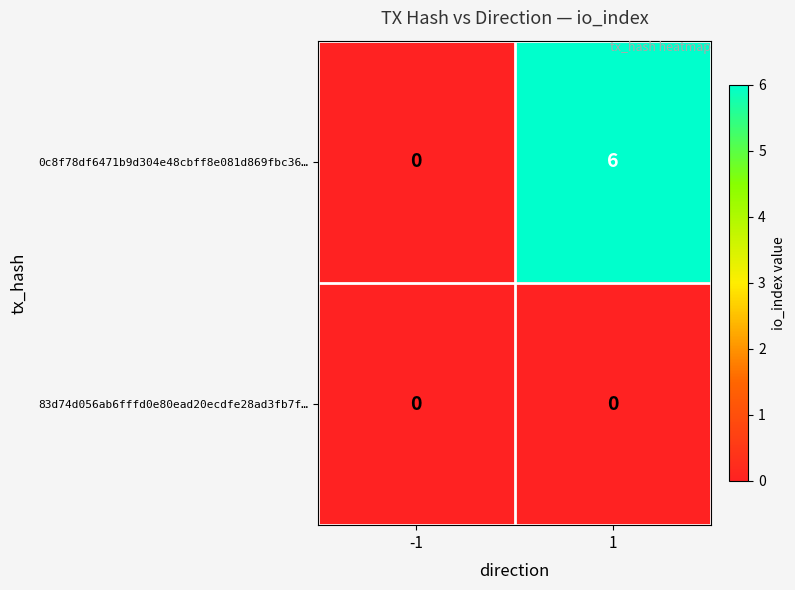

Which series has the largest range (max minus min)?

0c8f78df6471b9d304e48cbff8e081d869fbc36…